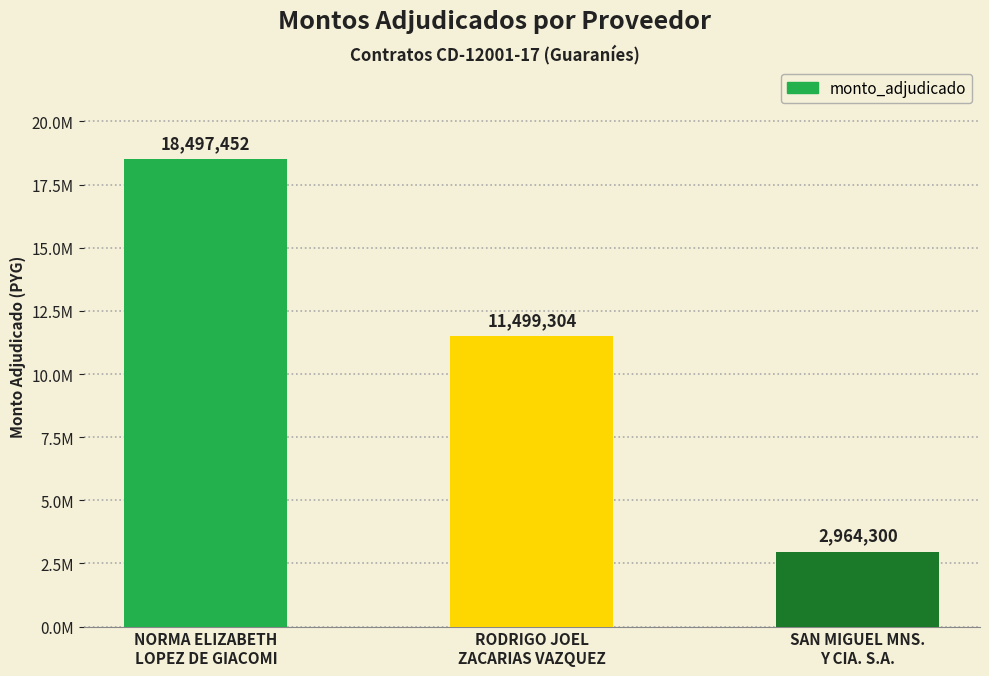

What is the ratio of the value at RODRIGO JOEL
ZACARIAS VAZQUEZ to the value at NORMA ELIZABETH
LOPEZ DE GIACOMI?

0.6